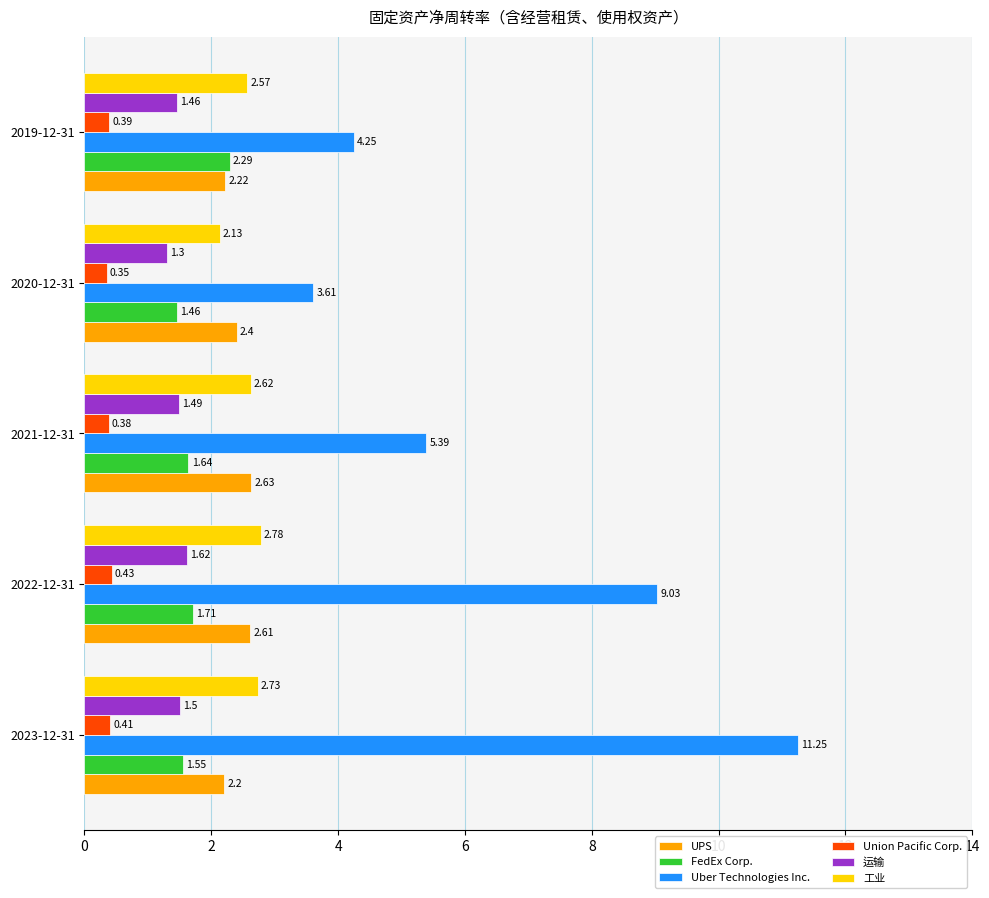

What is the sum of the 工业 values at 2019-12-31 and 2023-12-31?

5.3